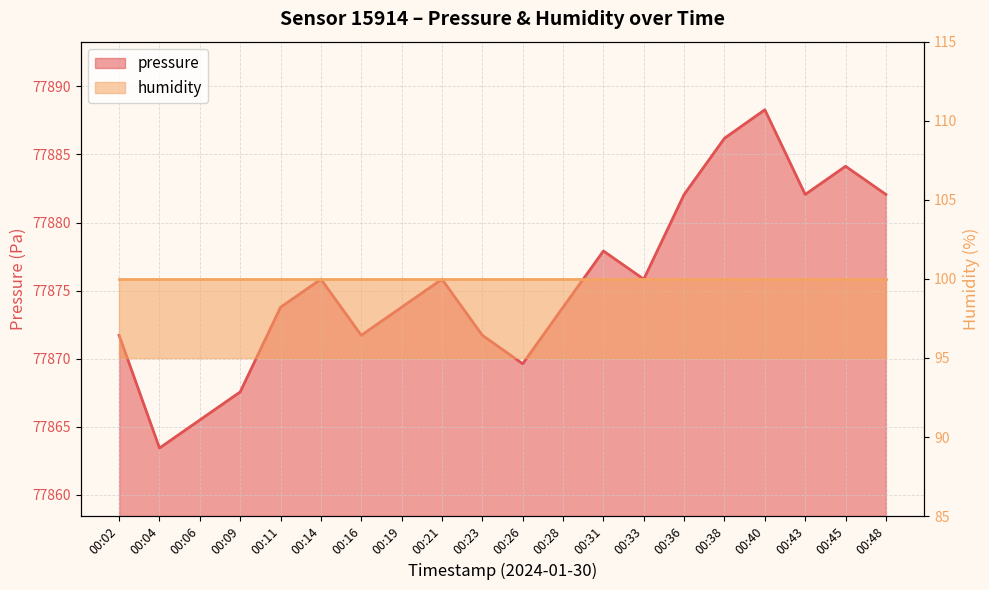

At which category does the chart reach its minimum across all series?

00:04